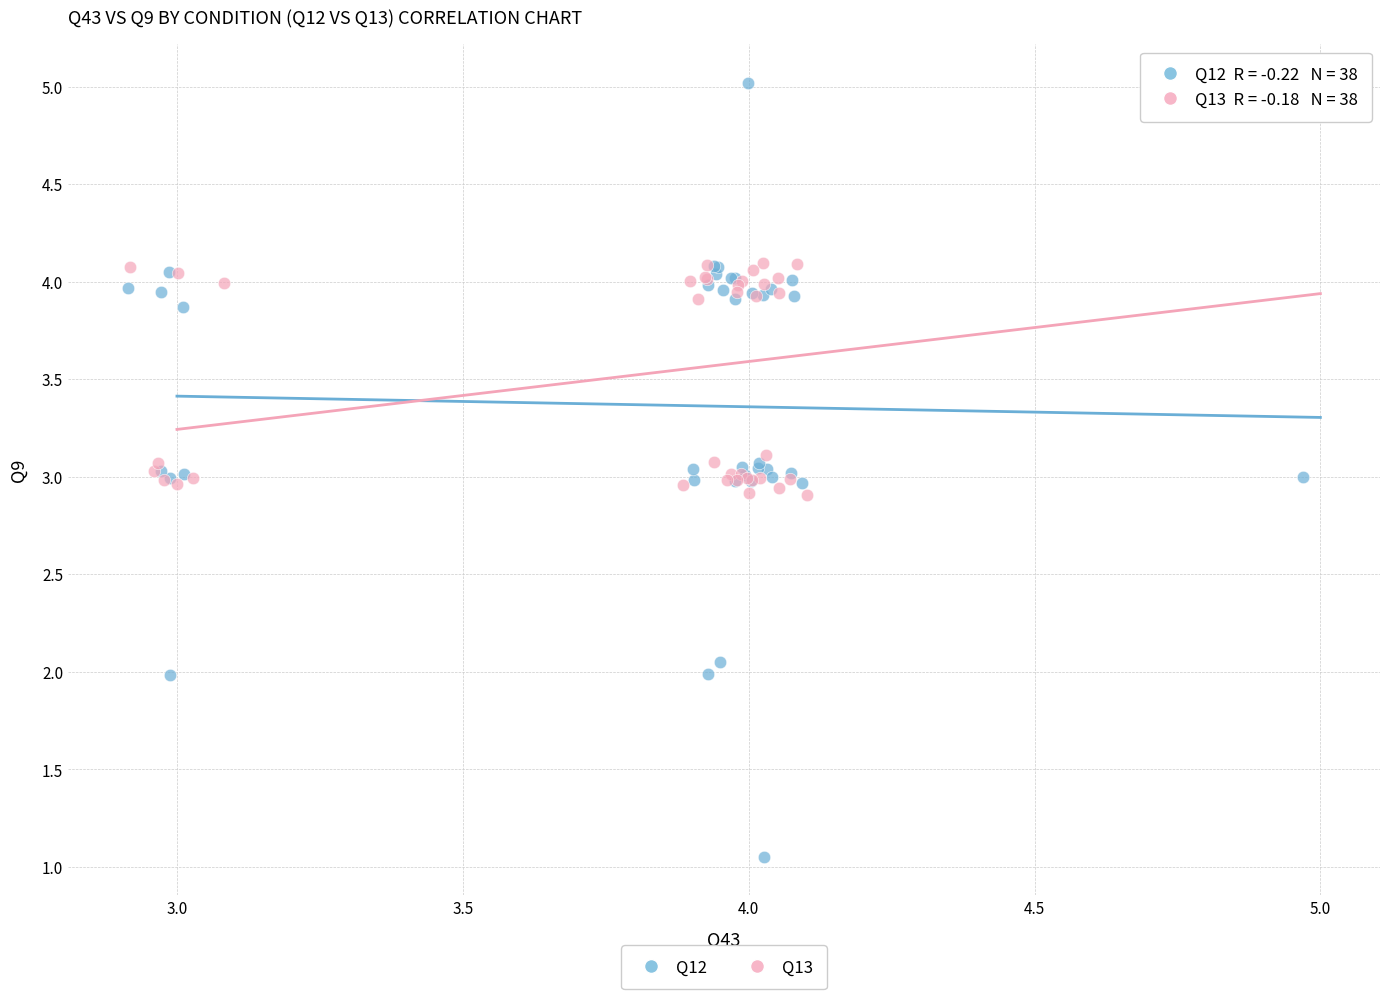

Which series reaches the minimum Y coordinate?

Q12